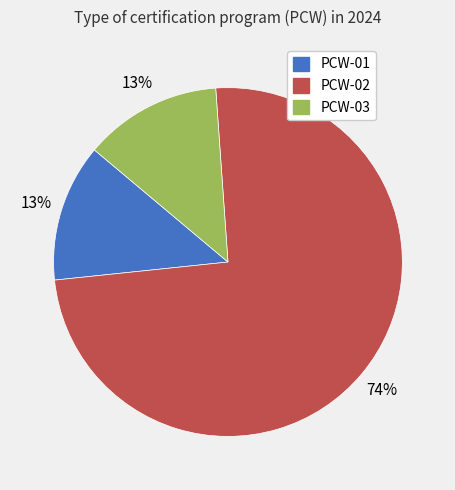

How many slices are in this pie chart?

3